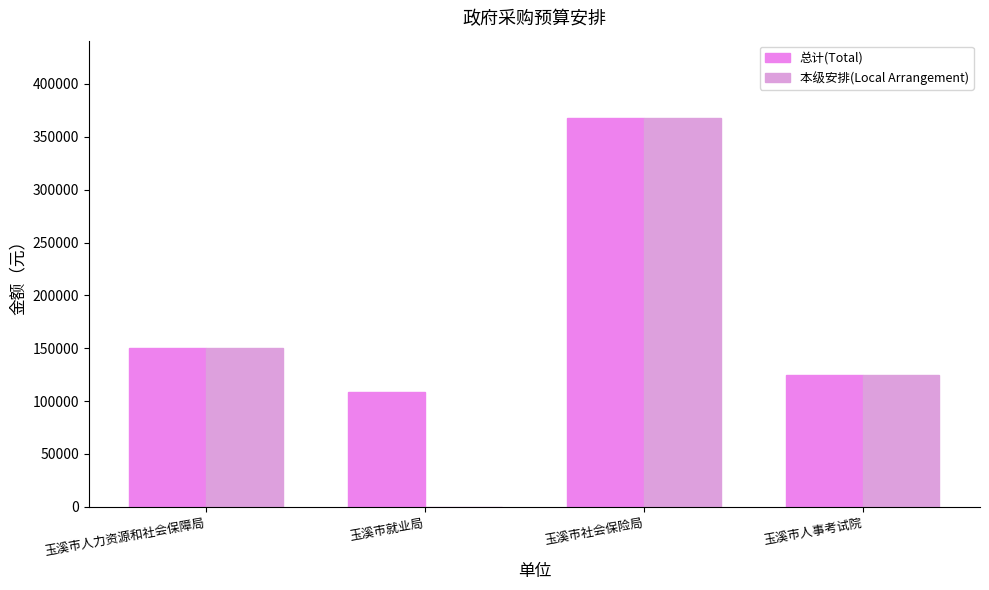

Are the bars grouped side by side (vs. stacked)?

Yes